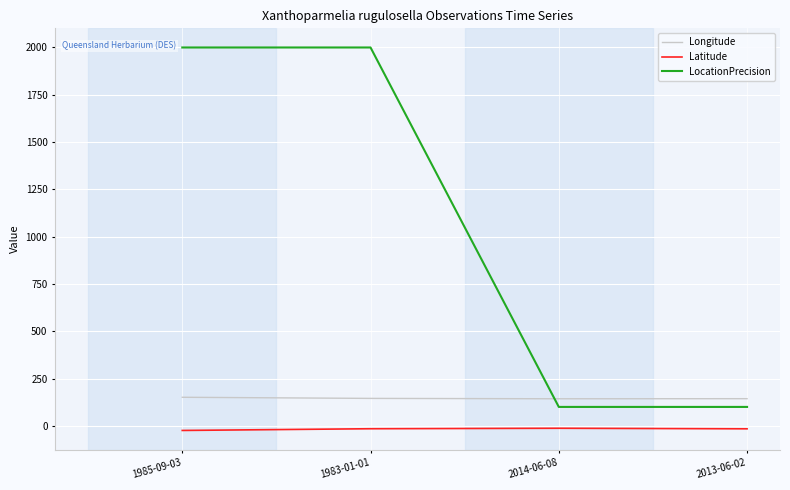

Which series ends up on top after the final intersection of LocationPrecision and Longitude?

Longitude